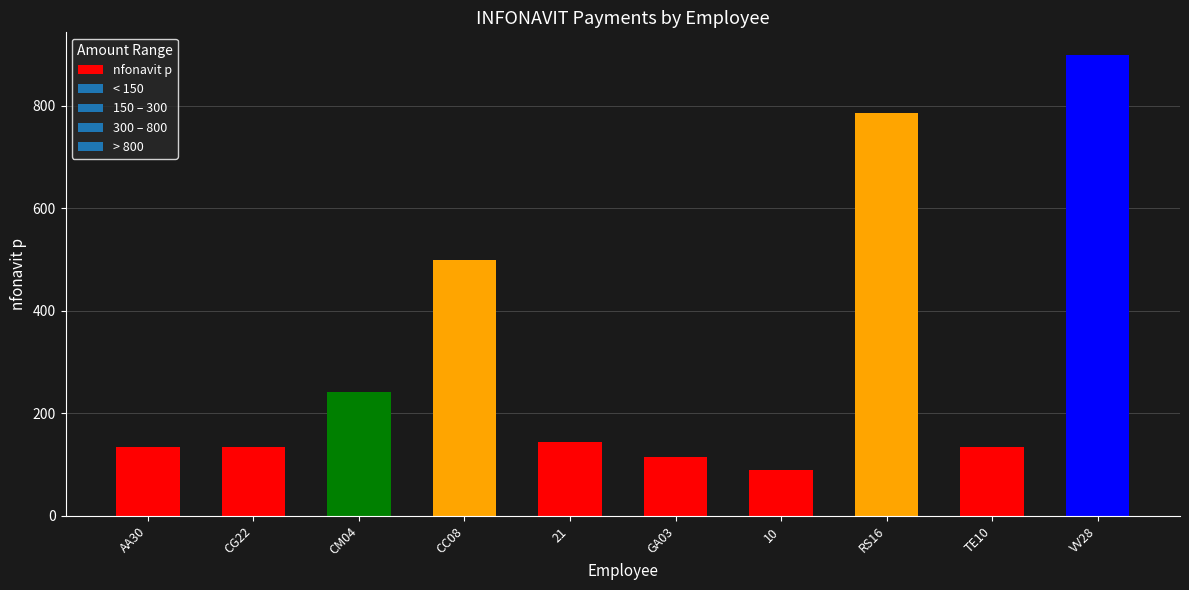

What is the minimum value shown in the chart?

89.4